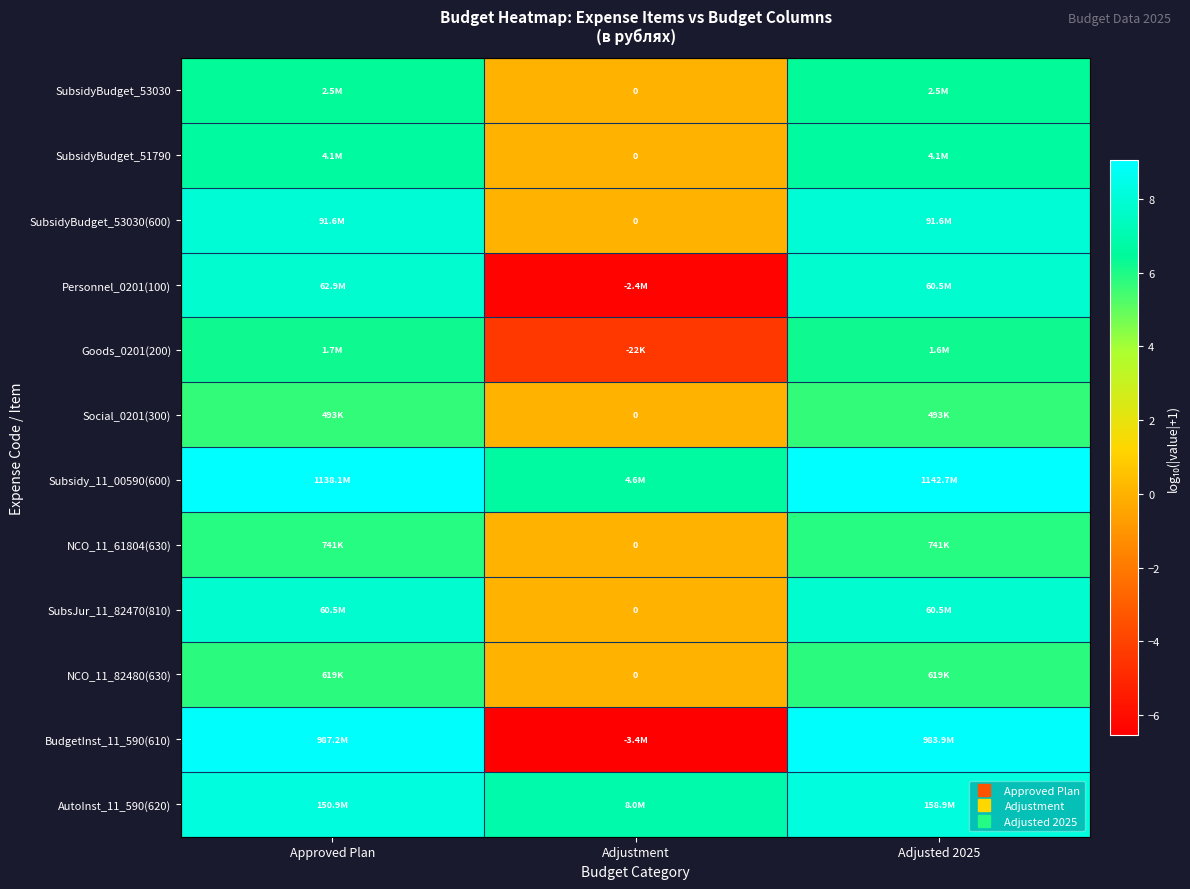

At Adjustment, list the series in order from largest to smallest.

AutoInst_11_590(620), Subsidy_11_00590(600), SubsidyBudget_53030, SubsidyBudget_51790, SubsidyBudget_53030(600), Social_0201(300), NCO_11_61804(630), SubsJur_11_82470(810), NCO_11_82480(630), Goods_0201(200), Personnel_0201(100), BudgetInst_11_590(610)